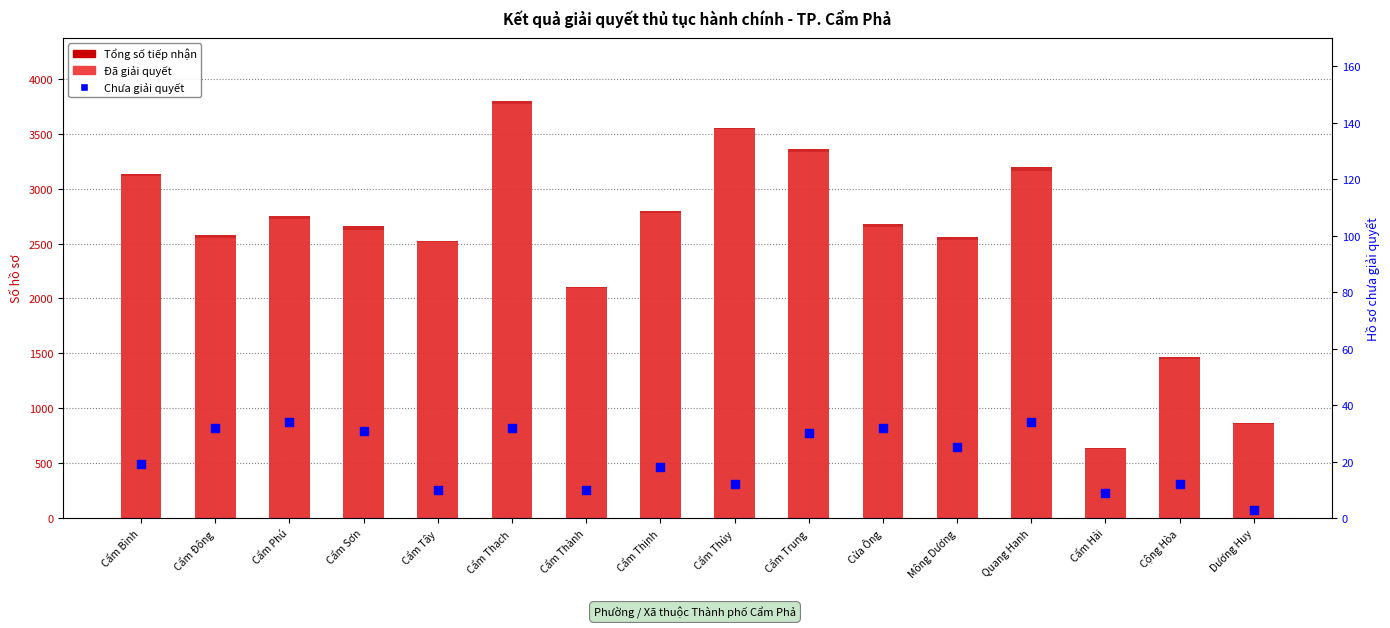

At which category is the sum across all series the highest?

Cẩm Thạch